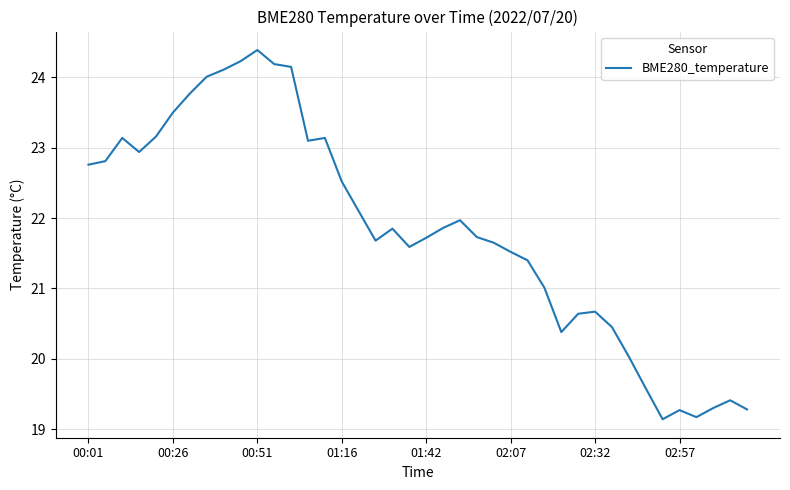

What is the maximum value shown in the chart?

24.4